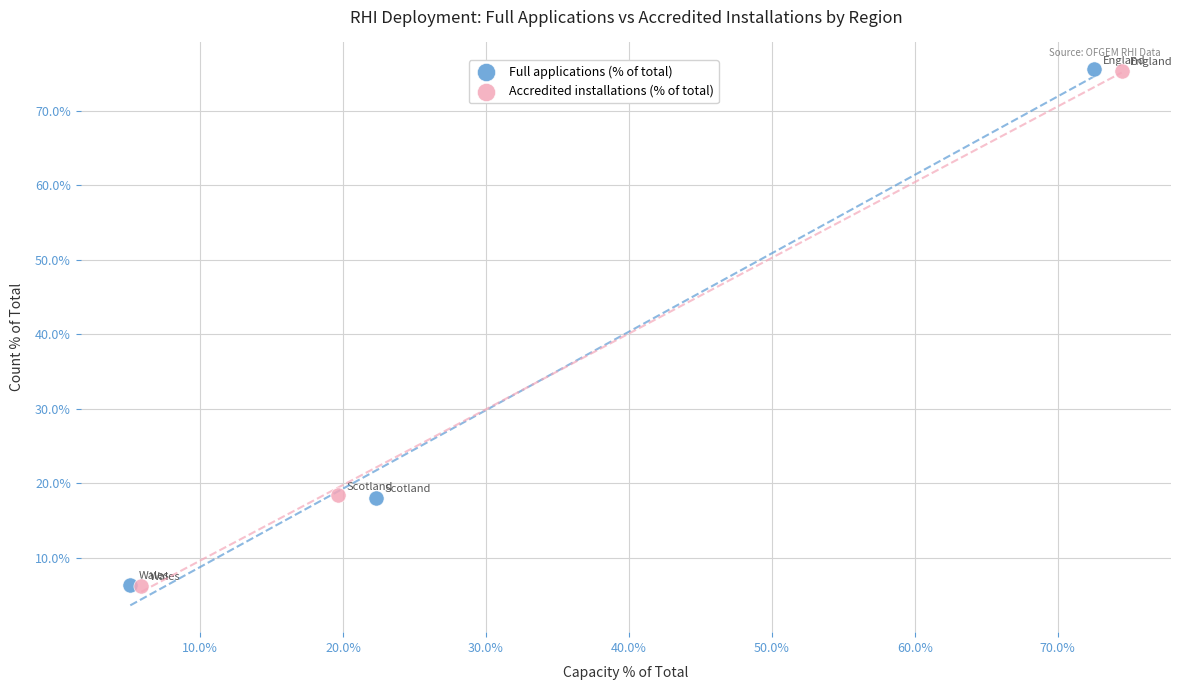

What are all the series names shown in the legend?

Full applications (% of total), Accredited installations (% of total)